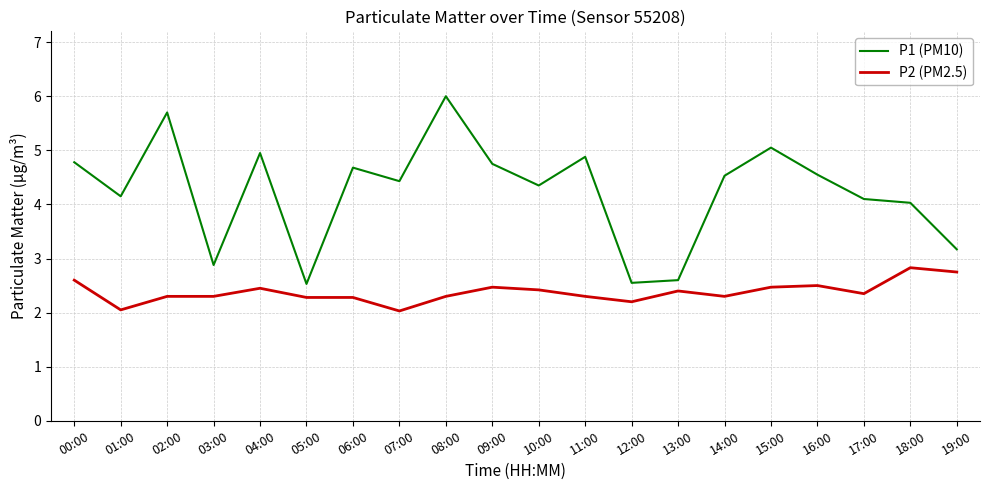

Where is P1 (PM10) nearest to the value 4?

18:00